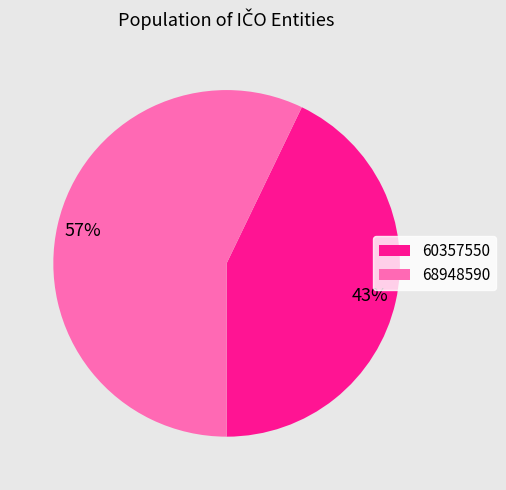

What is the smallest slice in the pie chart?

60357550